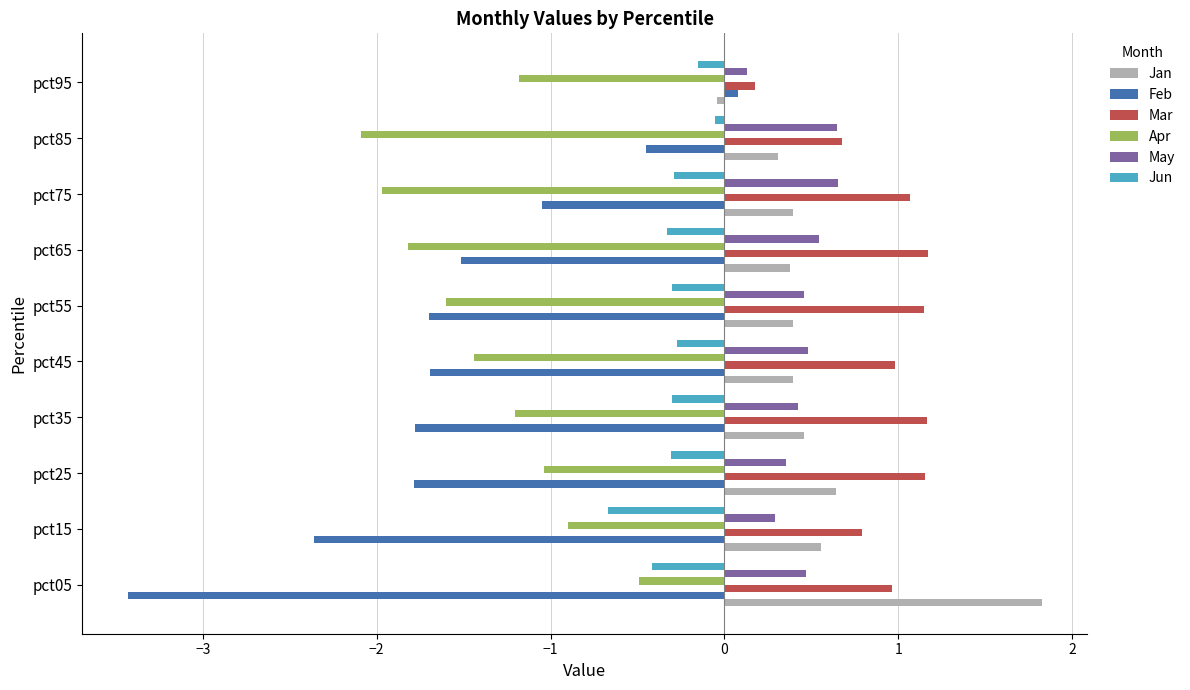

What is the average value of the Feb series?

-1.6